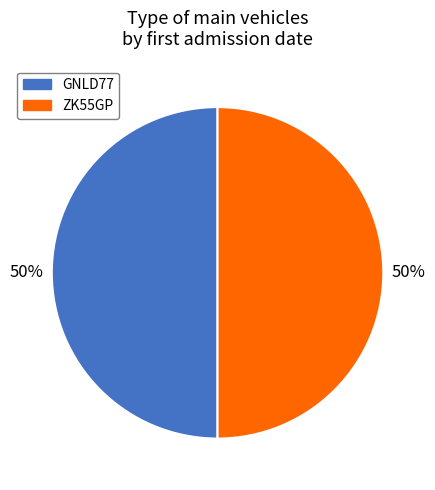

Is the sum of ZK55GP and GNLD77 greater than half?

Yes